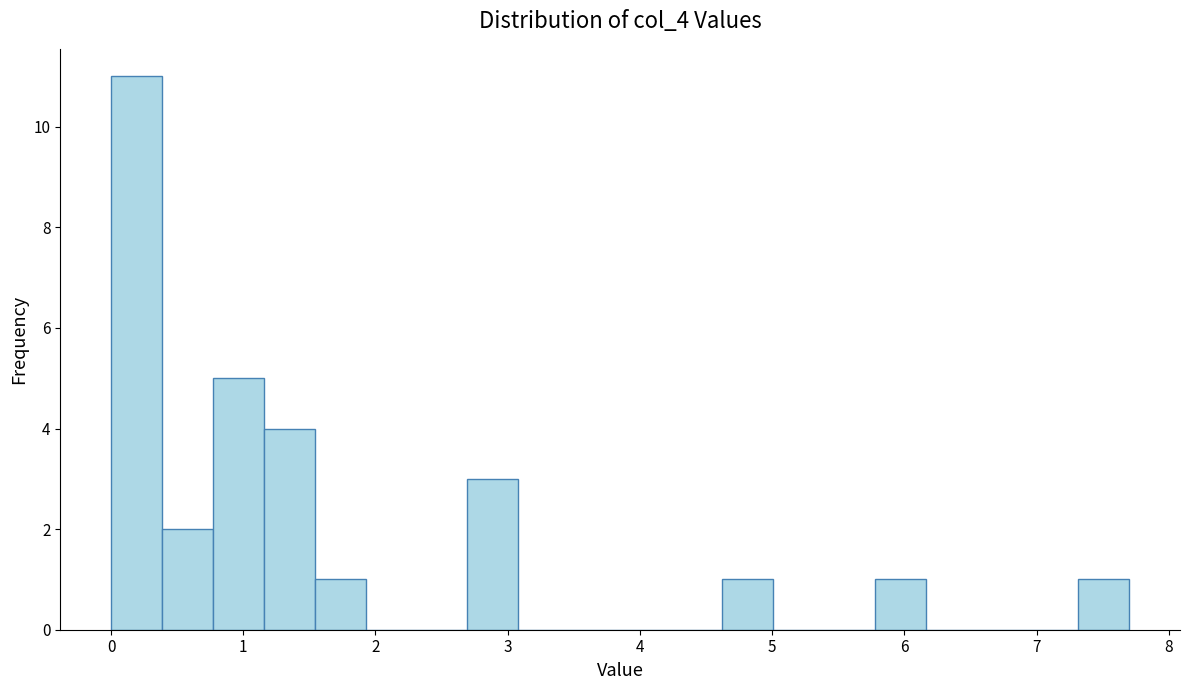

Around what value on the x-axis is the tallest bar? Give the approximate position of its centre, as read against the axis.

0.2